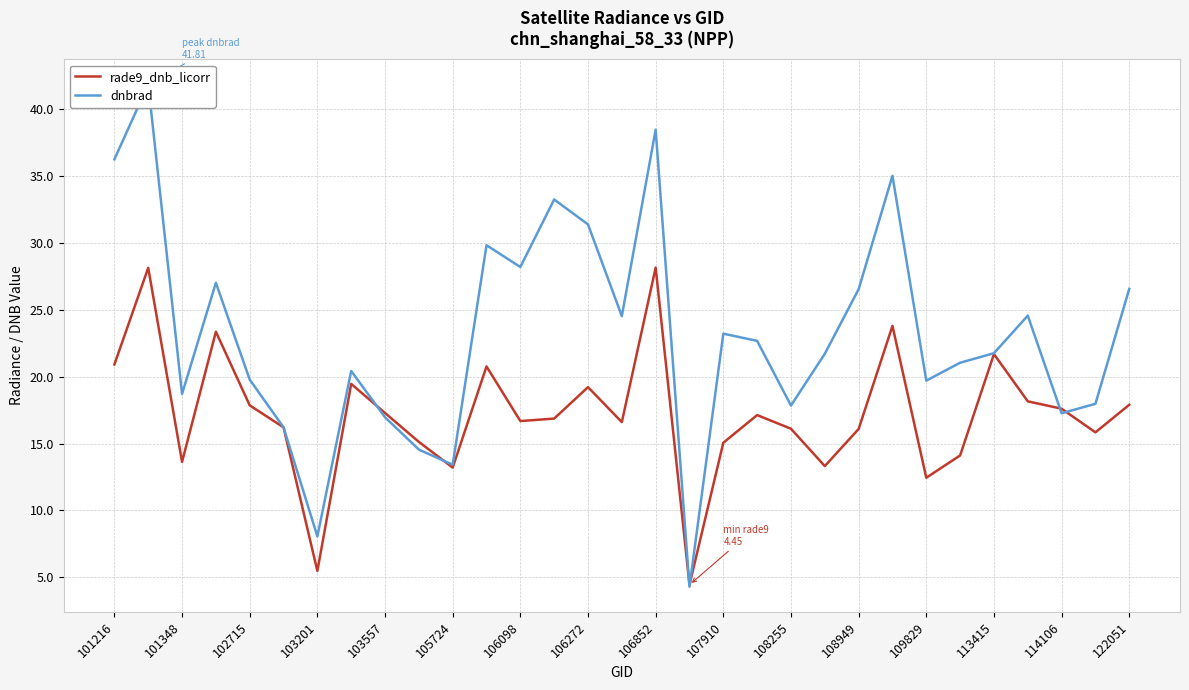

What is the maximum value for rade9_dnb_licorr?

28.1